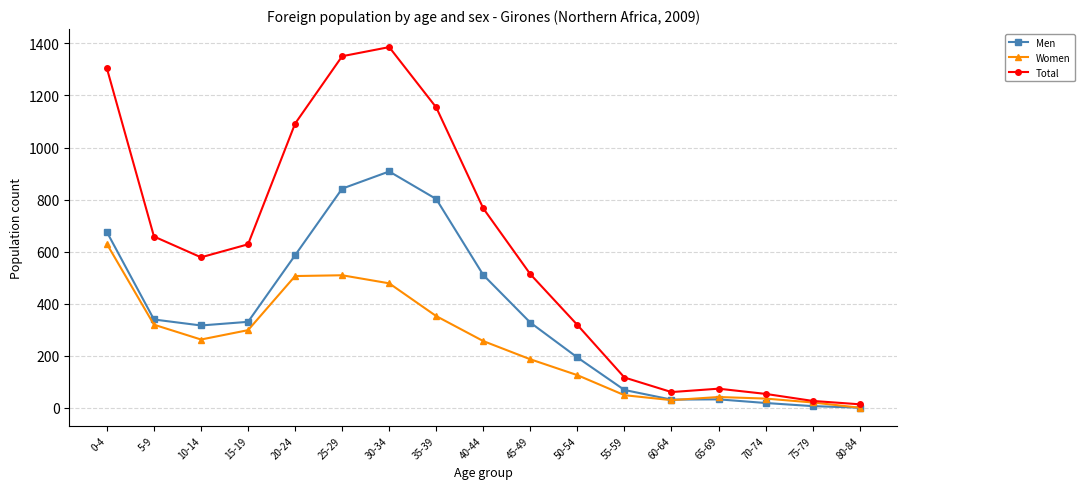

How many data points does each series have?

17